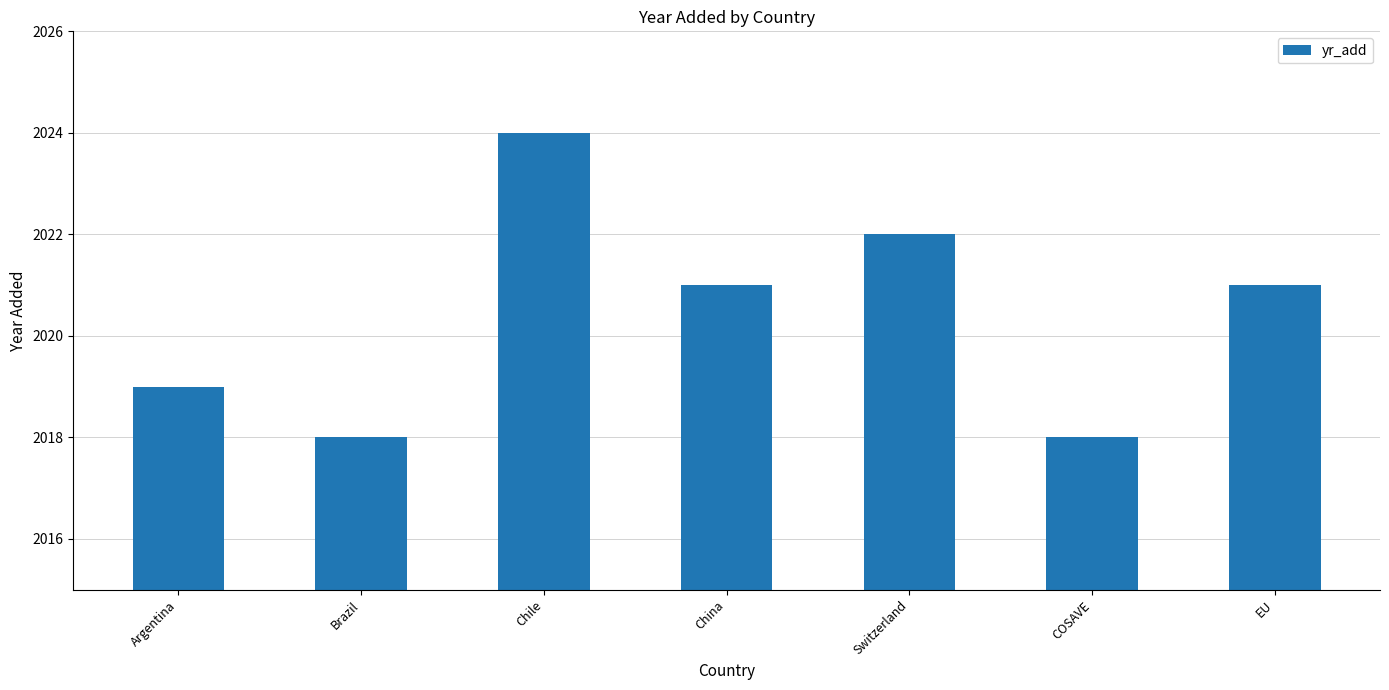

Are the bars grouped side by side (vs. stacked)?

No